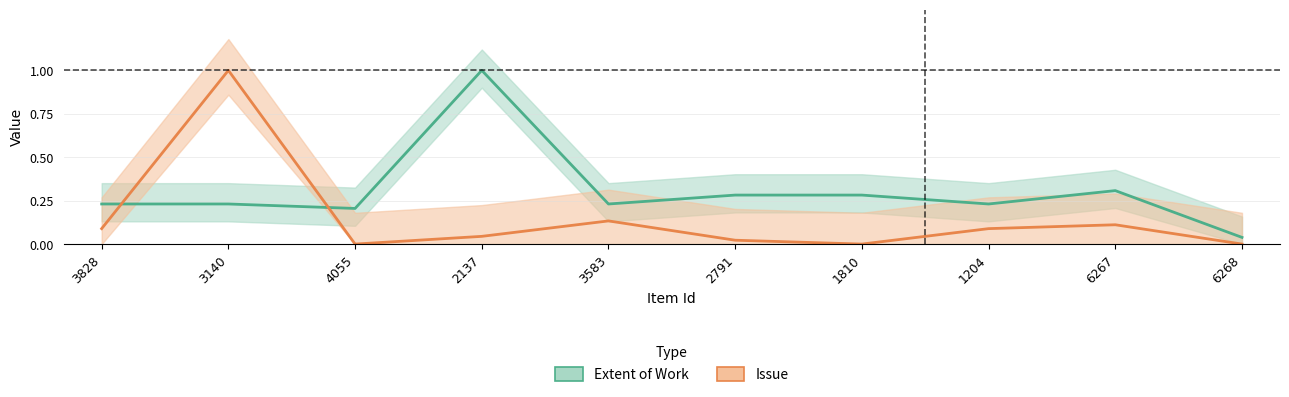

Rank the series by their maximum value, from highest to lowest.

Extent of Work, Issue